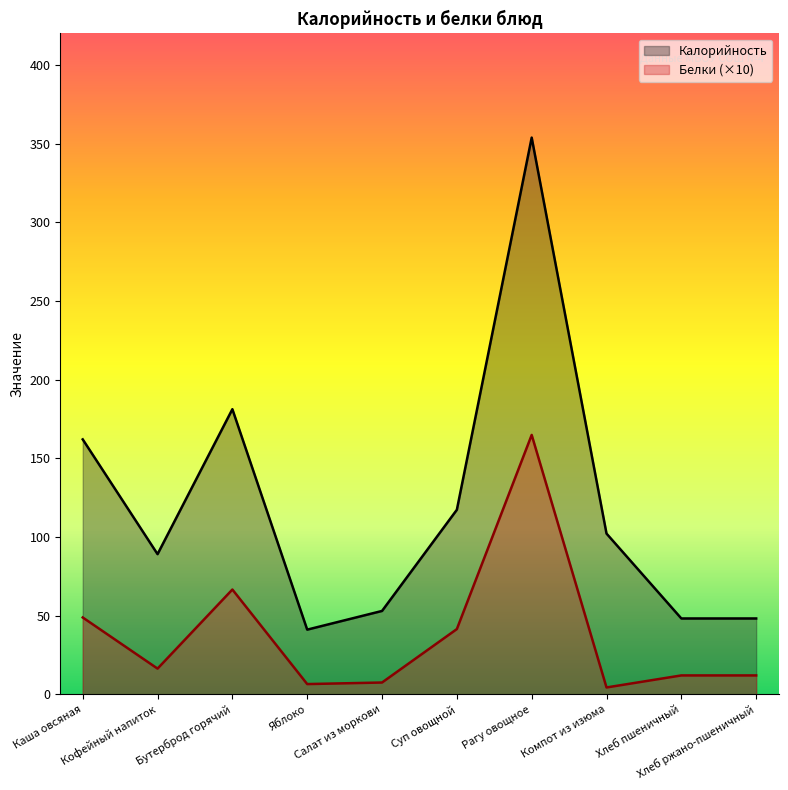

Where is the first local minimum for Белки?

Кофейный напиток